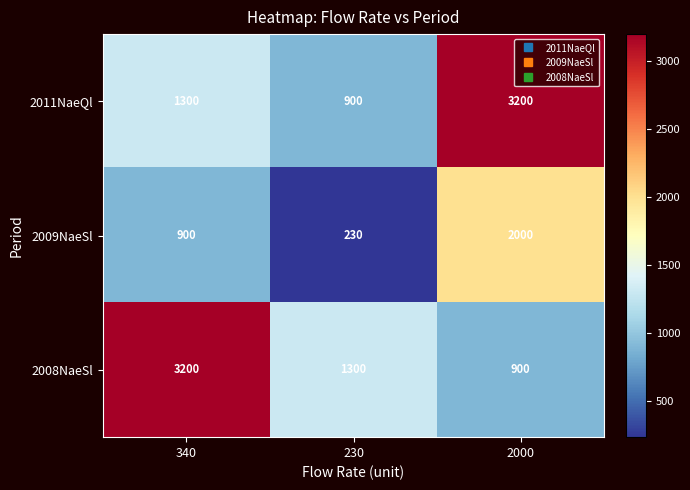

At how many categories does at least one series exceed 787?

3